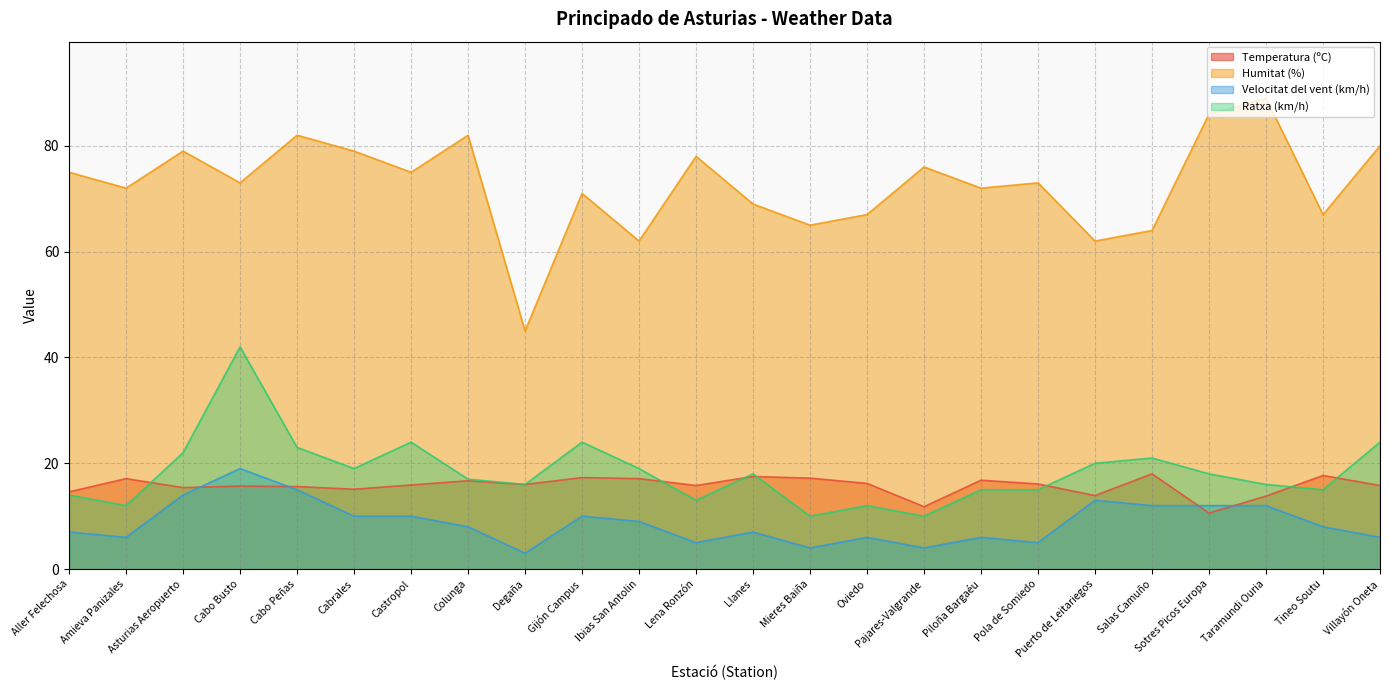

What is the value of the Ratxa (km/h) point at the 1st from the left?

14.0